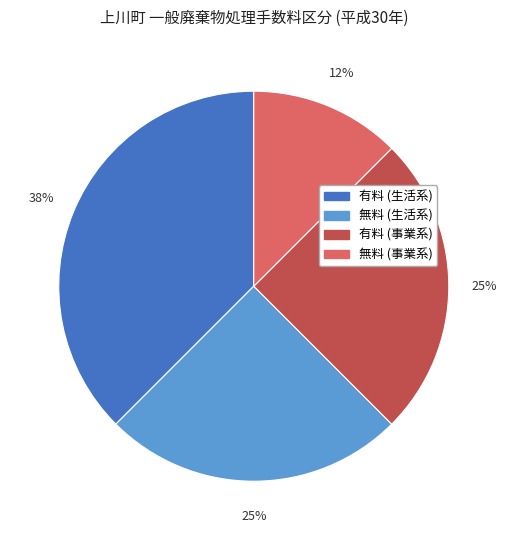

To the nearest percent, what is the average slice percentage?

25%